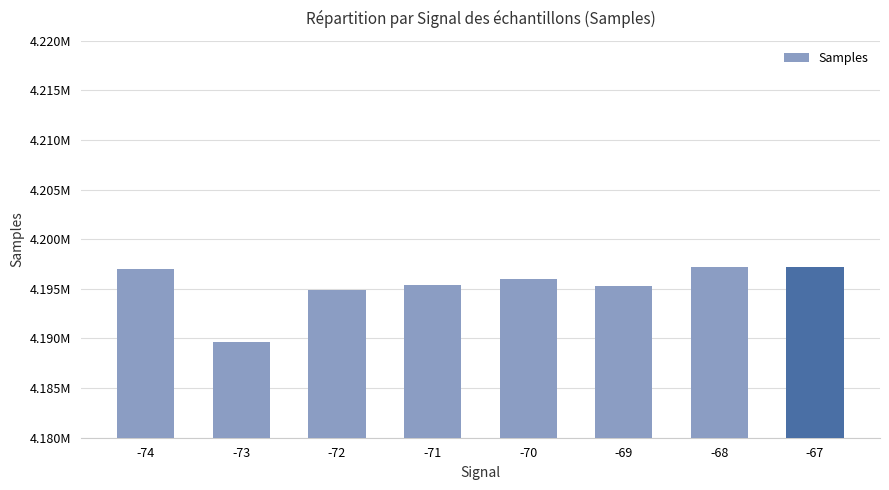

Does the chart contain any negative values?

No